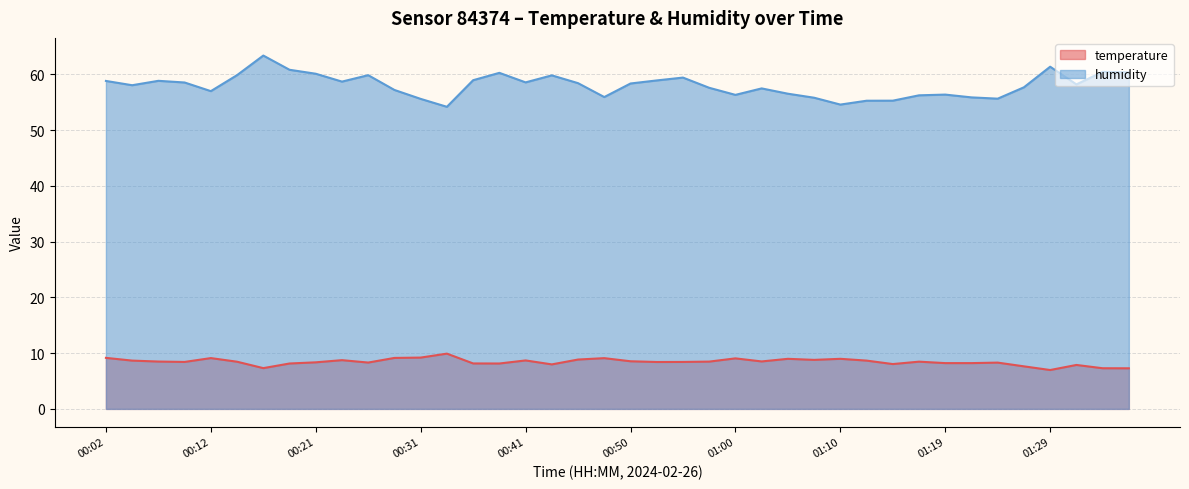

True or false: temperature and humidity intersect in this chart.

False